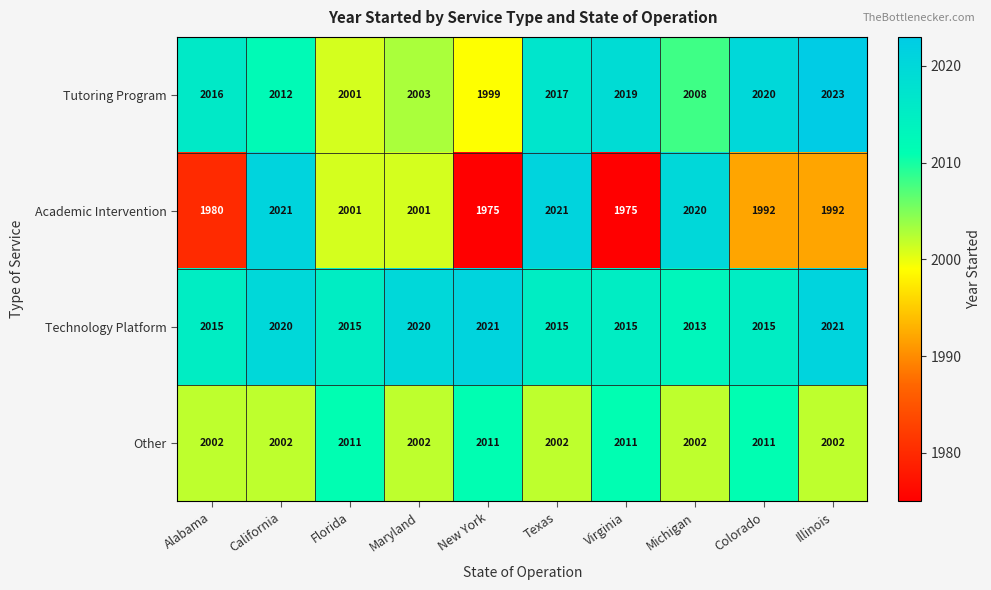

What is the minimum value shown in the chart?

1975